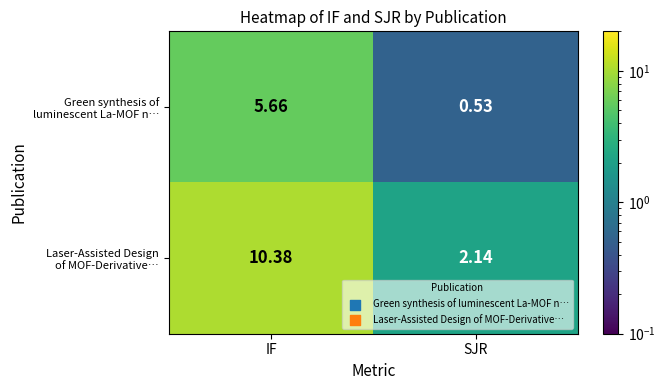

At which category does the chart reach its minimum across all series?

SJR